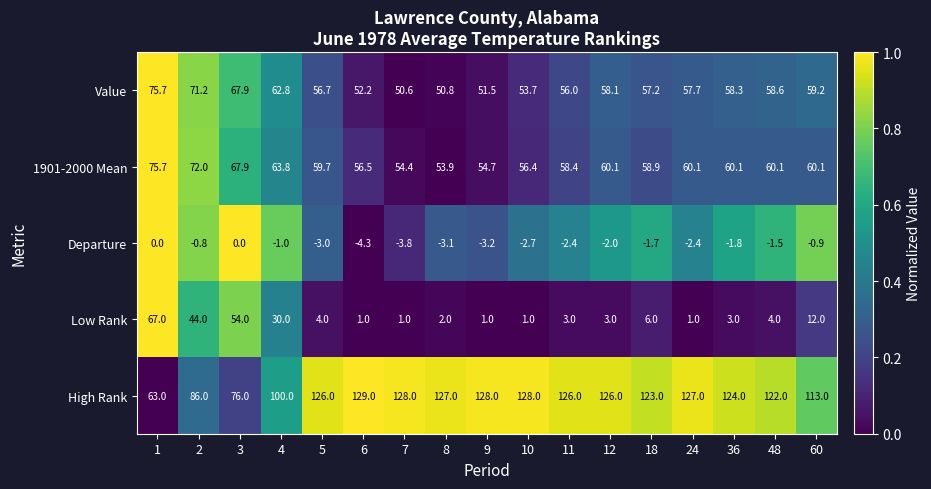

At which category is the sum across all series the highest?

1